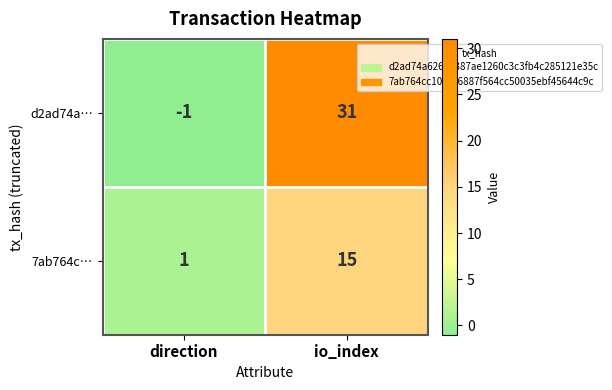

Rank the series at direction from lowest to highest value.

d2ad74a…, 7ab764c…